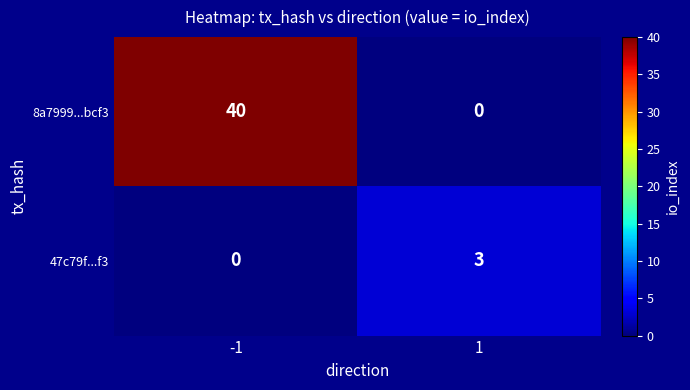

List the series in order of their peak value, highest first.

8a7999...bcf3, 47c79f...f3